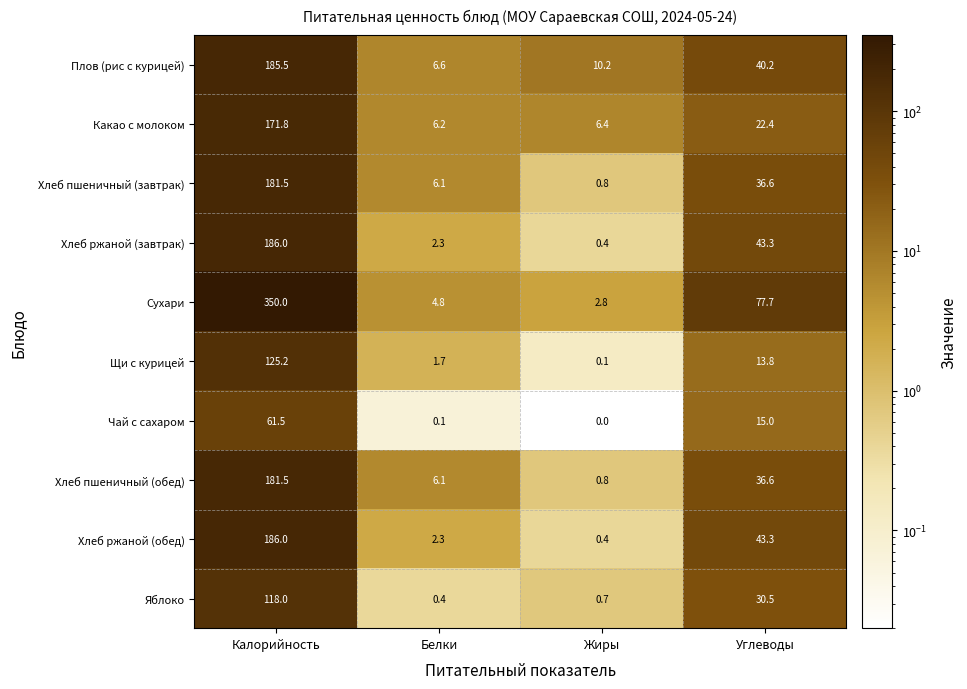

Where is Чай с сахаром nearest to the value 30?

Углеводы